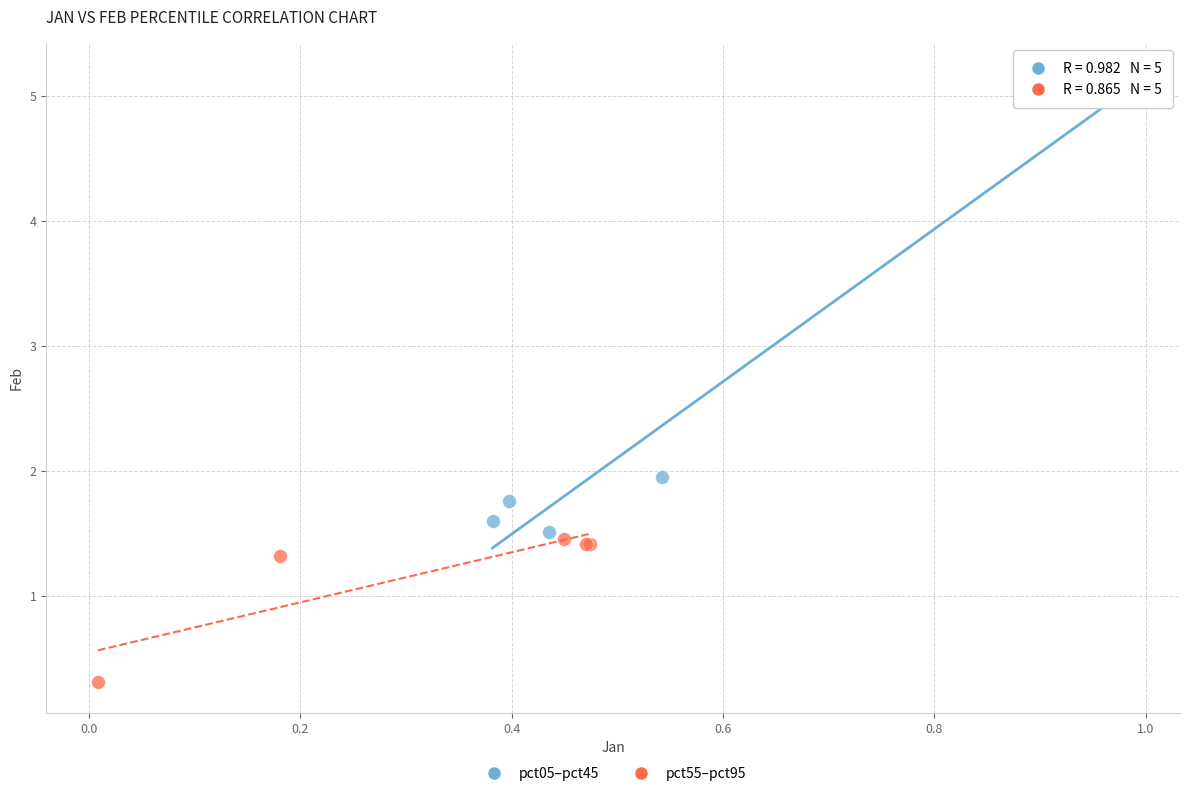

Which series contains the highest Y value?

pct05–pct45